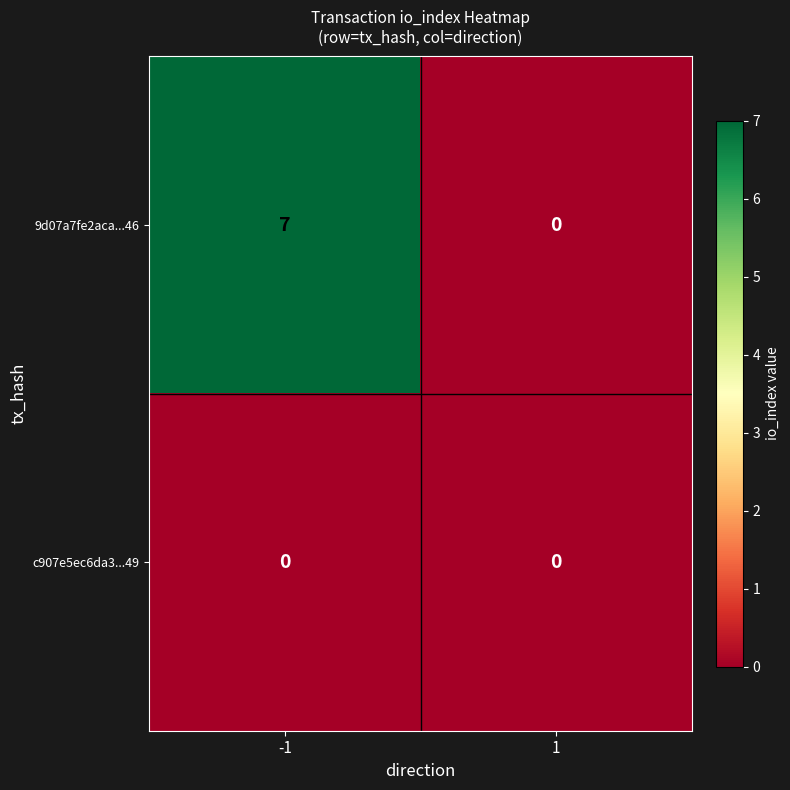

Rank the series by their average value, from highest to lowest.

9d07a7fe2aca...46, c907e5ec6da3...49